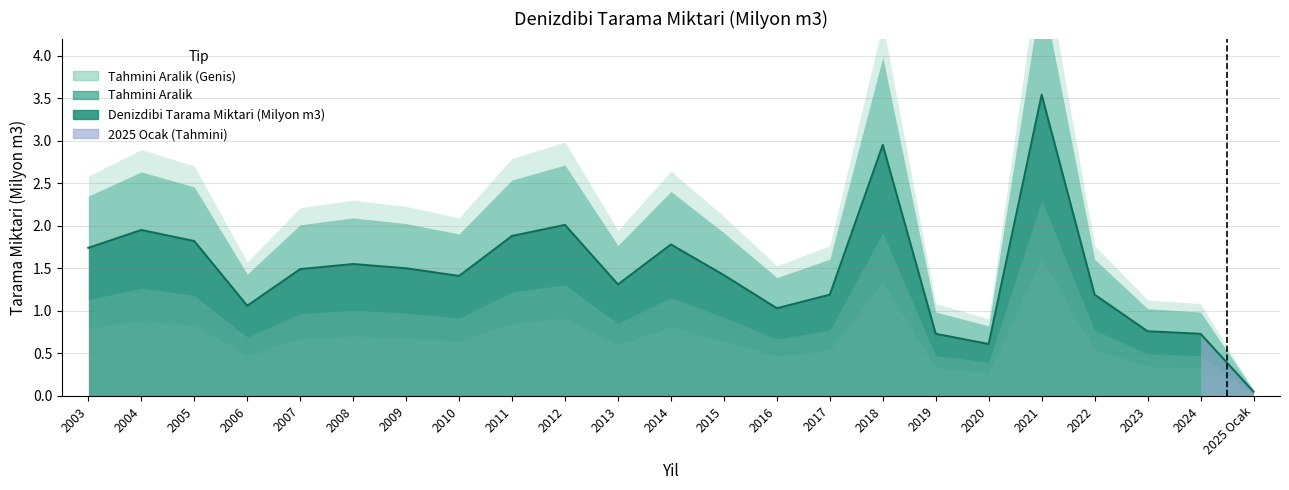

Rank the categories by value from lowest to highest.

2025 Ocak, 2020, 2019, 2024, 2023, 2016, 2006, 2017, 2022, 2013, 2010, 2015, 2007, 2009, 2008, 2003, 2014, 2005, 2011, 2004, 2012, 2018, 2021